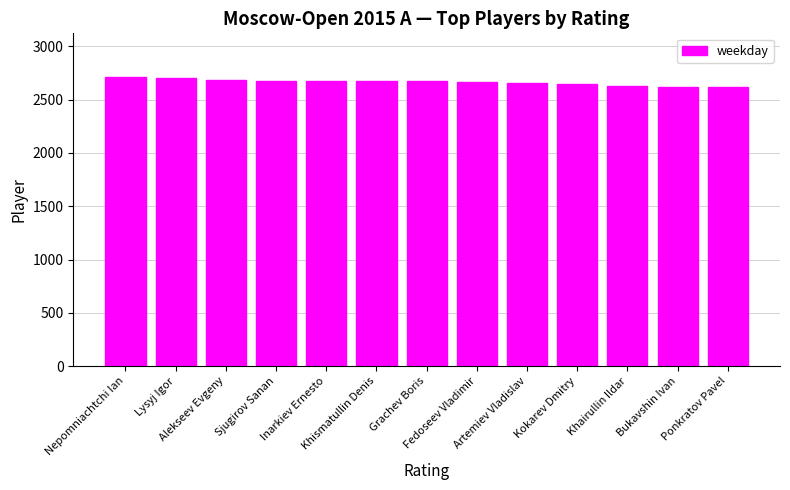

What is the label of the 6th bar from the right?

Fedoseev Vladimir